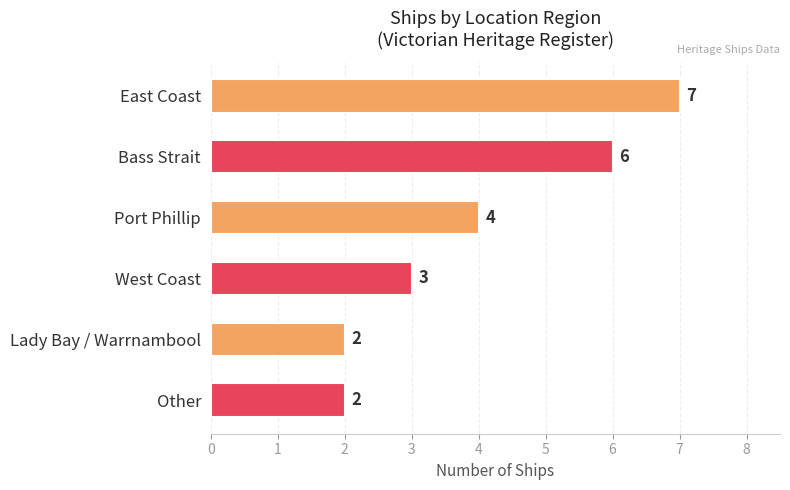

Where is the data nearest to the value 4?

Port Phillip